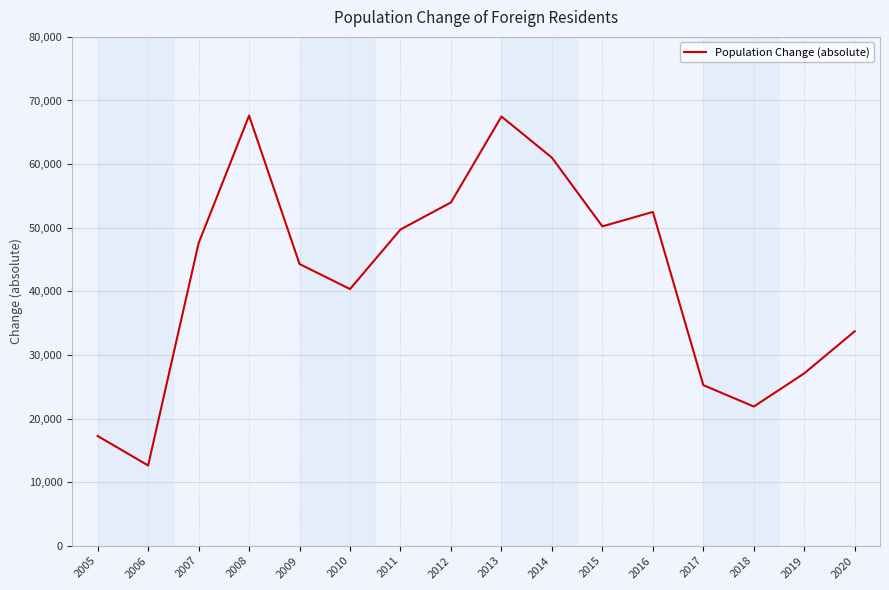

Is it true that the value at 2006 is 12615?

True